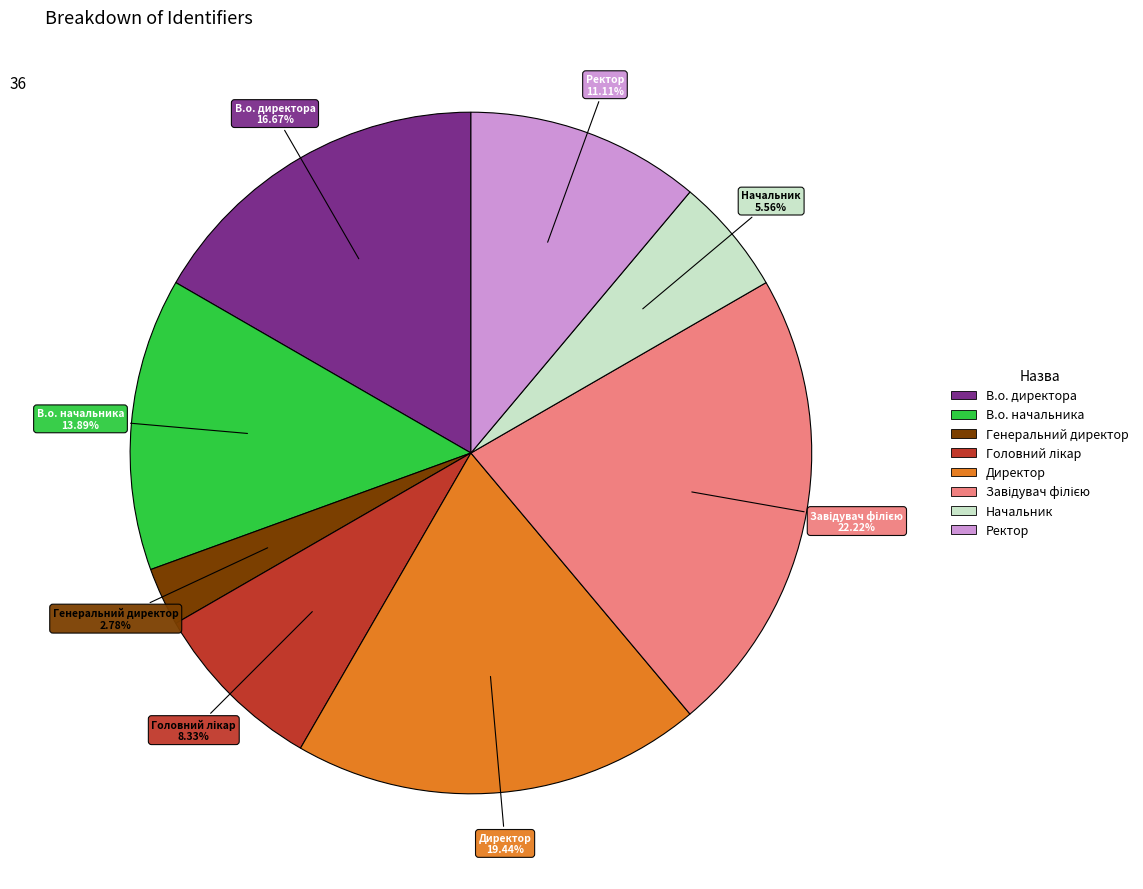

Count the number of slices in the pie.

8